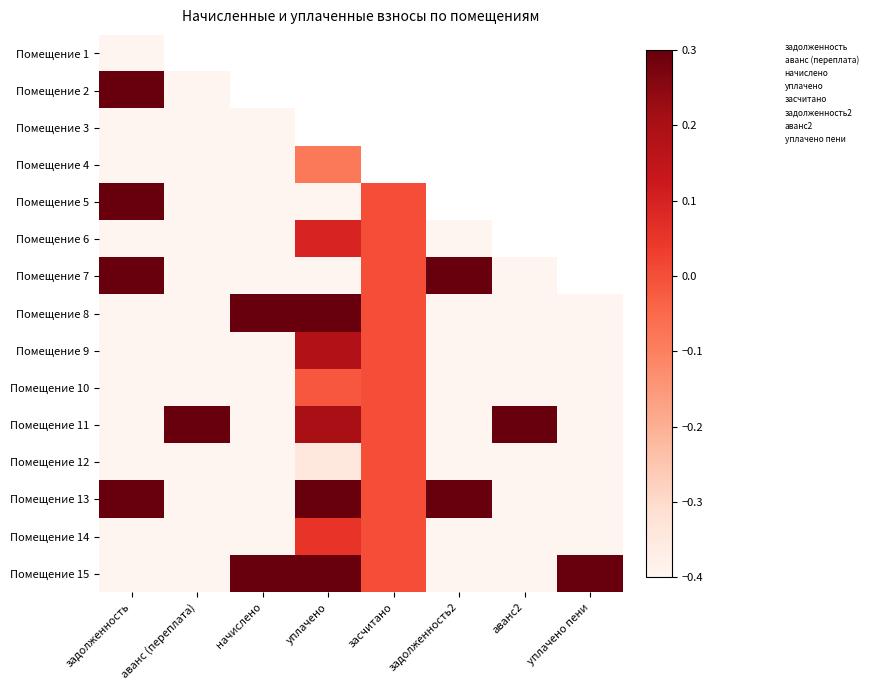

Is it true that Помещение 14 equals -1.0 at задолженность2?

True